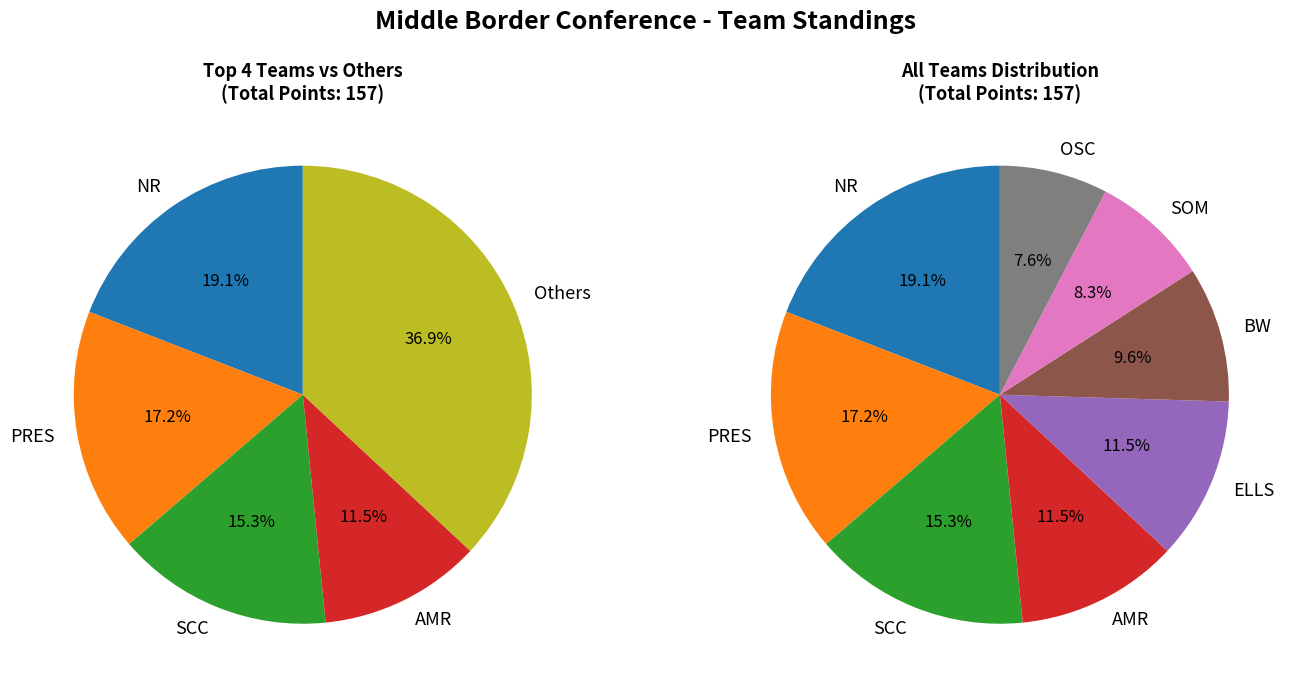

What is the smallest slice in the pie chart?

OSC